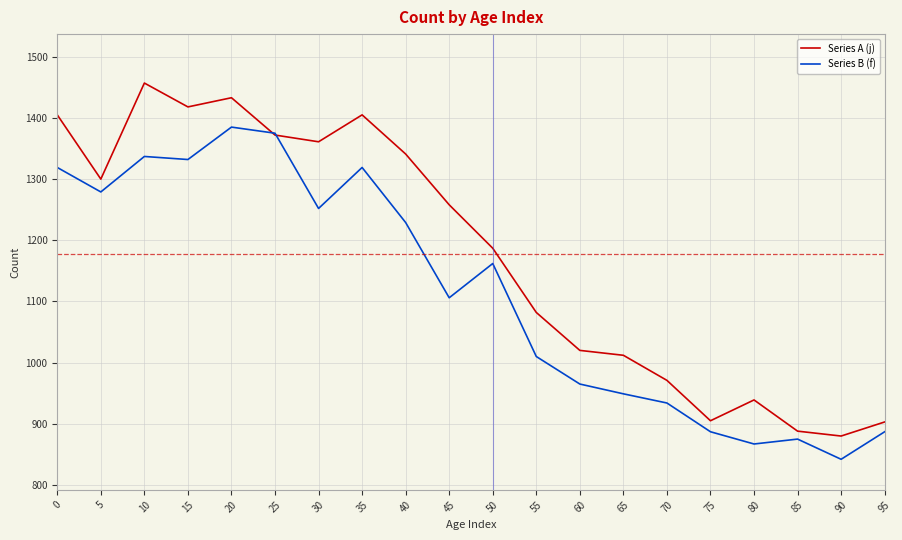

True or false: Series A (j) has more than 0 interior local peaks.

True